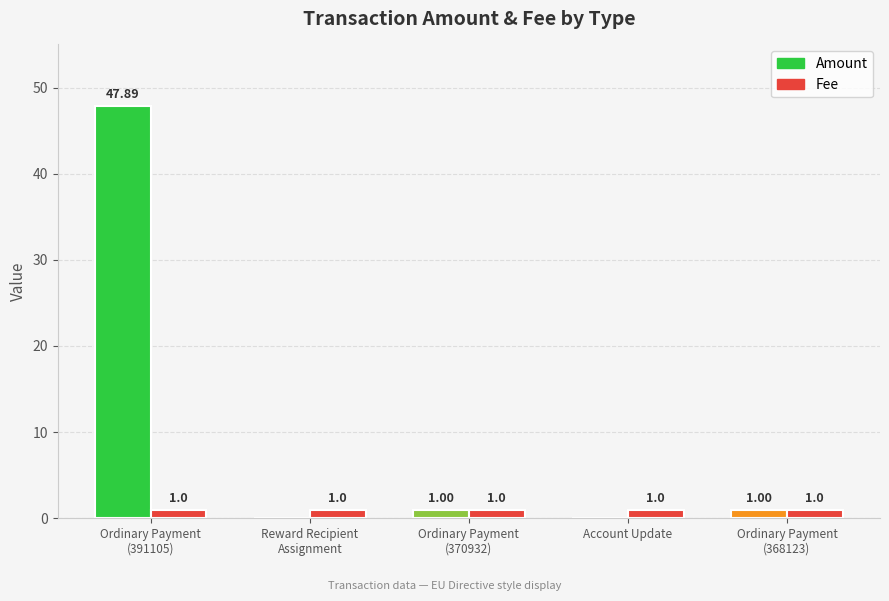

Which series has the largest total across all categories?

Amount